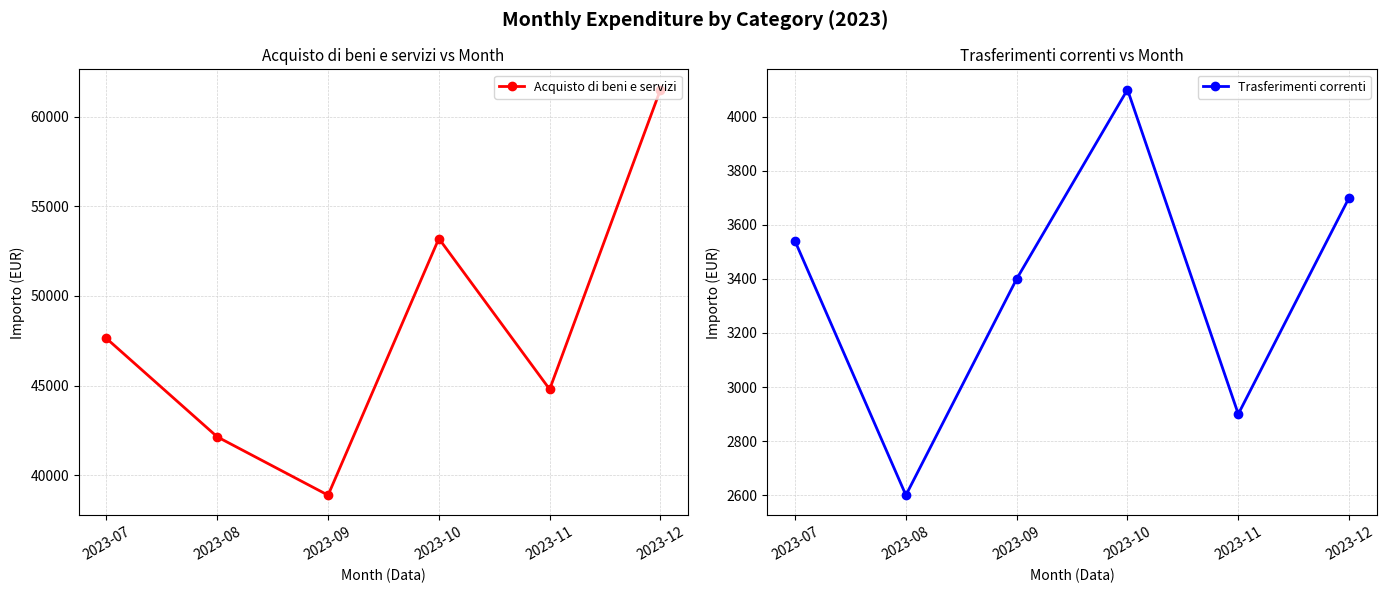

What is the maximum value for Acquisto di beni e servizi?

61500.2